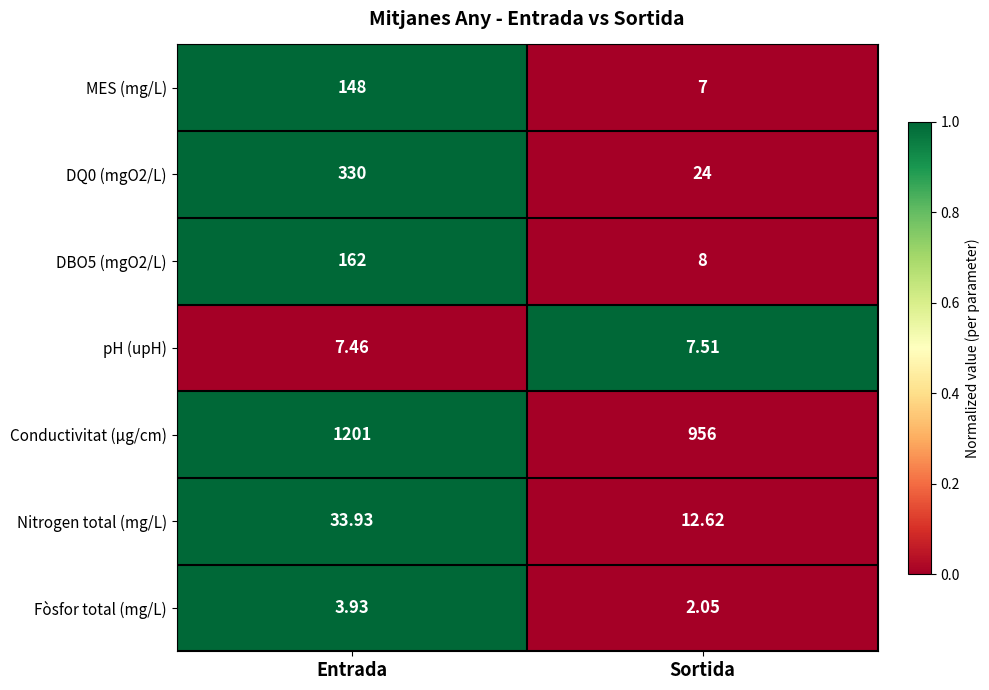

What is the difference between the highest and lowest values at Entrada?

1197.1